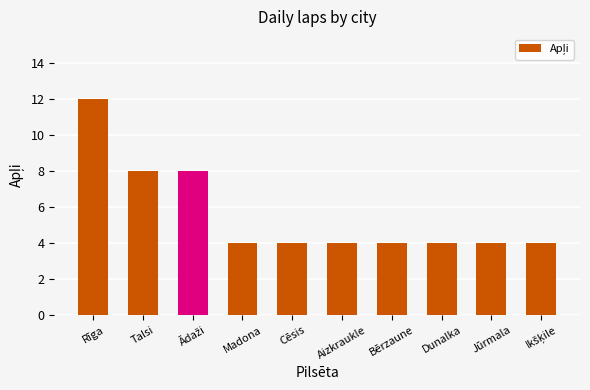

What is the smallest value displayed?

4